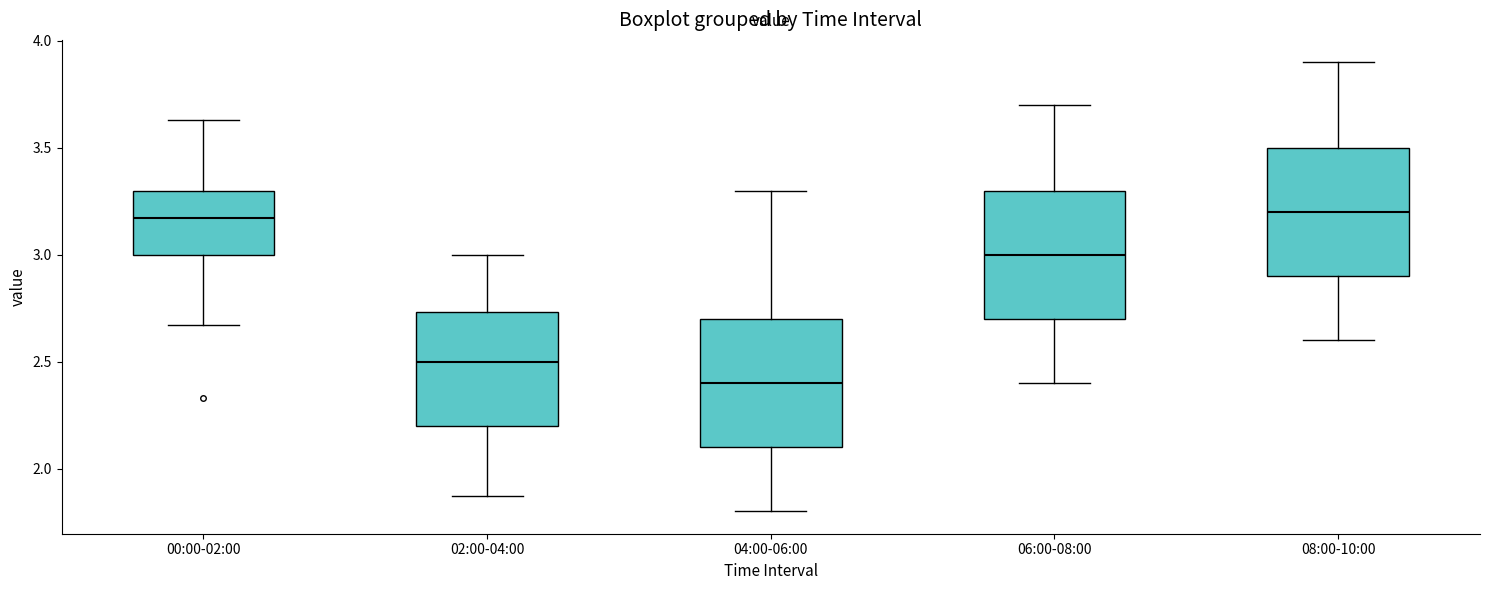

Reading left to right, transcribe this box plot: for each box, give where its median line is, the range the box spans, and where its two whiskers end, as read against the y-axis. The values are not printed on the chart, so give them approximately, as read against the axis.

00:00-02:00: median 3.15, box 3.00 to 3.30, whiskers 2.65 to 3.65
02:00-04:00: median 2.50, box 2.20 to 2.75, whiskers 1.85 to 3.00
04:00-06:00: median 2.40, box 2.10 to 2.70, whiskers 1.80 to 3.30
06:00-08:00: median 3.00, box 2.70 to 3.30, whiskers 2.40 to 3.70
08:00-10:00: median 3.20, box 2.90 to 3.50, whiskers 2.60 to 3.90